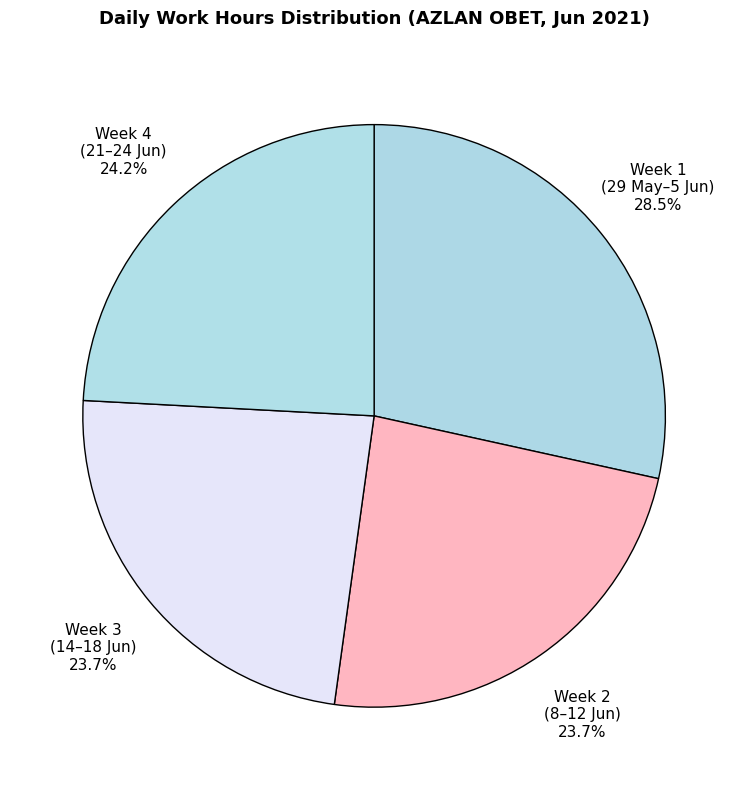

Does Week 2 (8–12 Jun) account for over 50% of the chart?

No